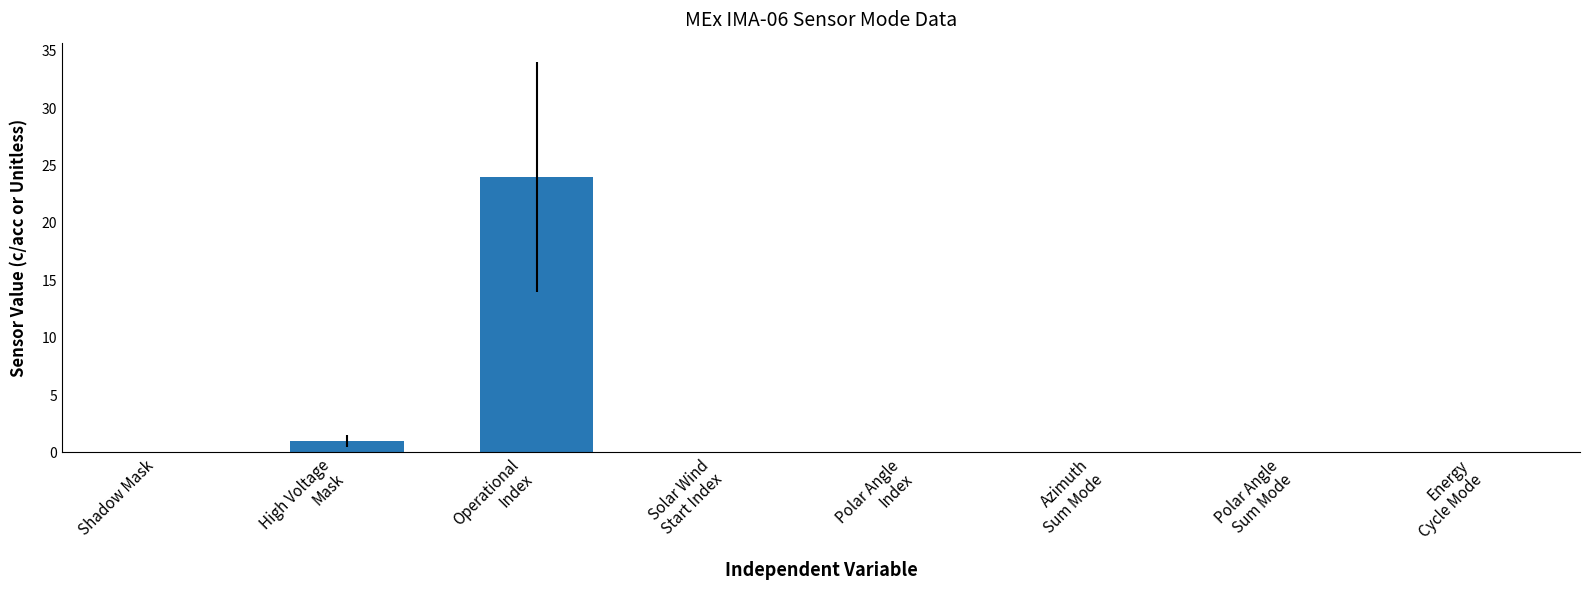

What is the sum of all values?

25